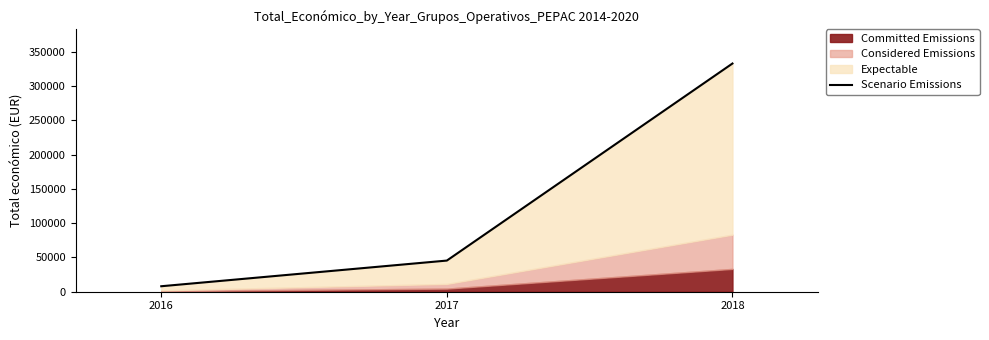

What is the value of the 3rd point from the left?

333001